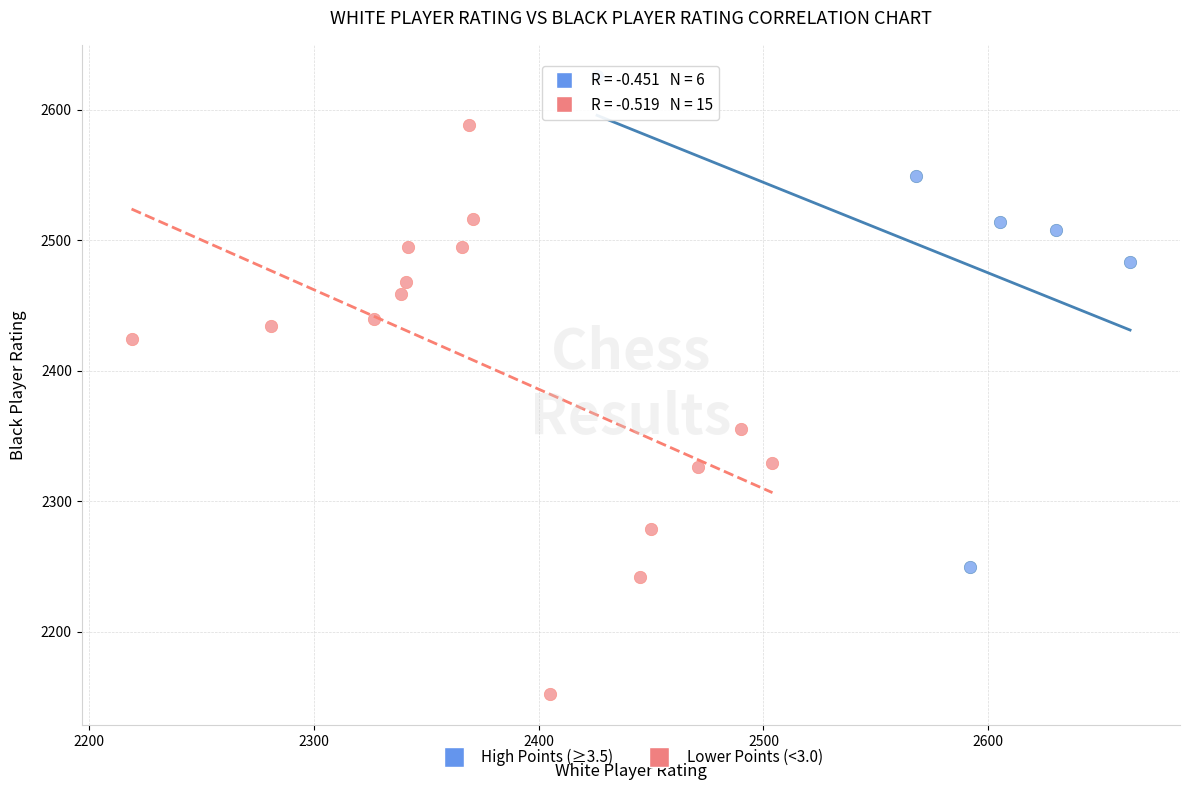

What are all the series names shown in the legend?

High Points (≥3.5), Lower Points (<3.0)